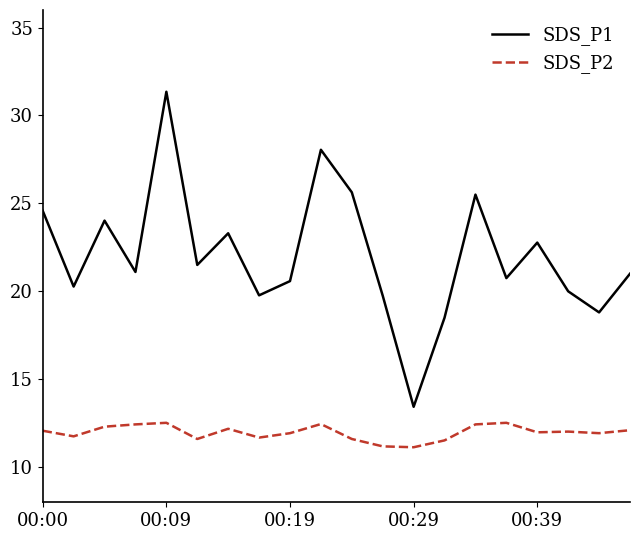

What is the difference between the maximum and minimum values in the SDS_P1 series?

17.9